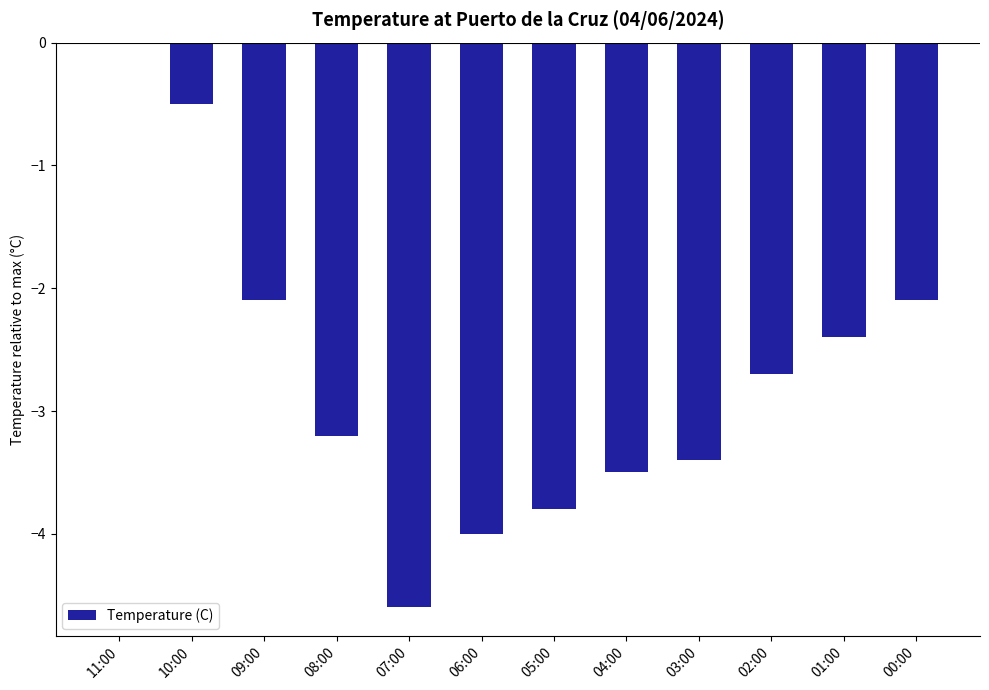

Between 11:00 and 00:00, which is larger?

11:00